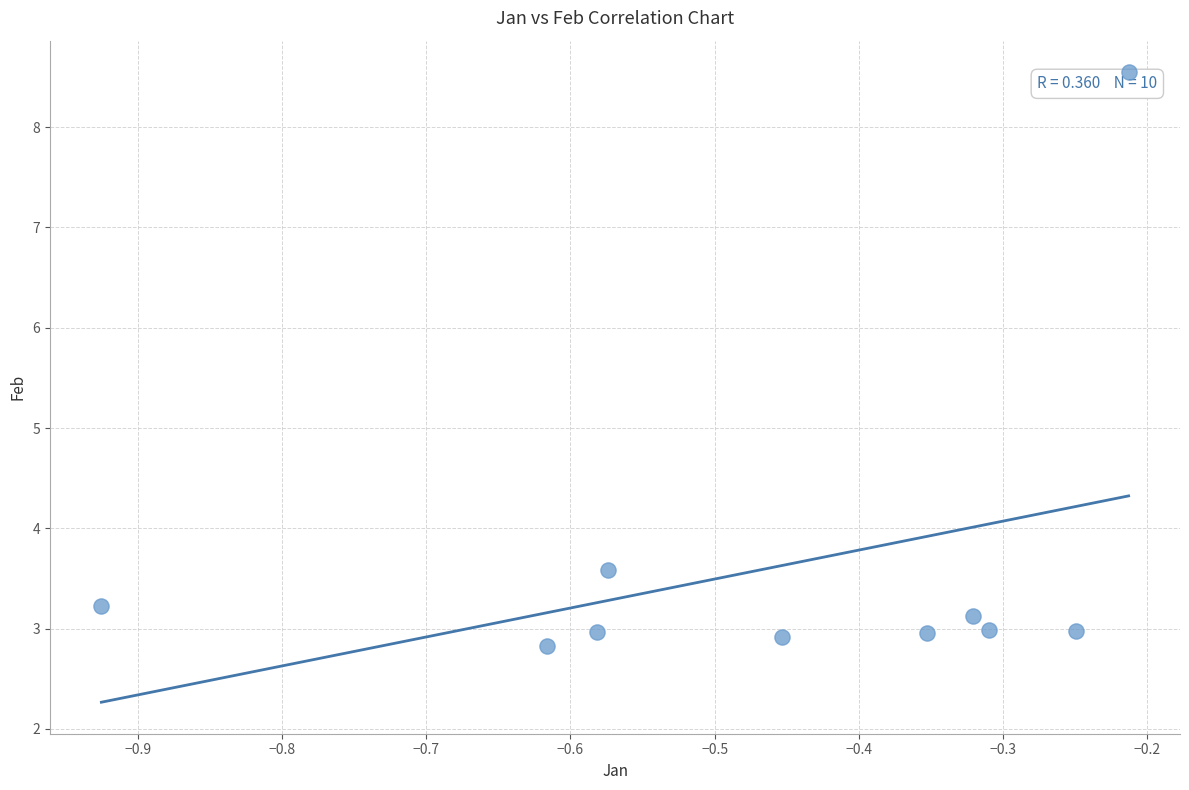

What is the average X value?

-0.5